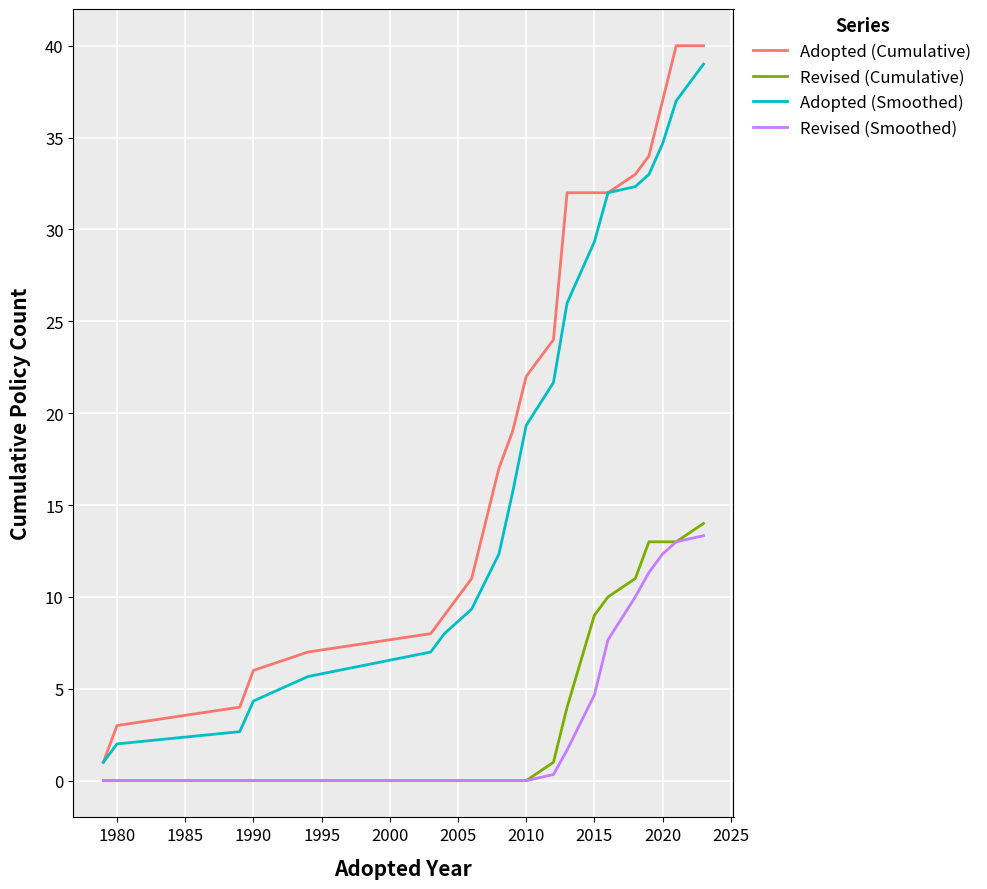

Rank the series by their maximum value, from lowest to highest.

Revised (Smoothed), Revised (Cumulative), Adopted (Smoothed), Adopted (Cumulative)